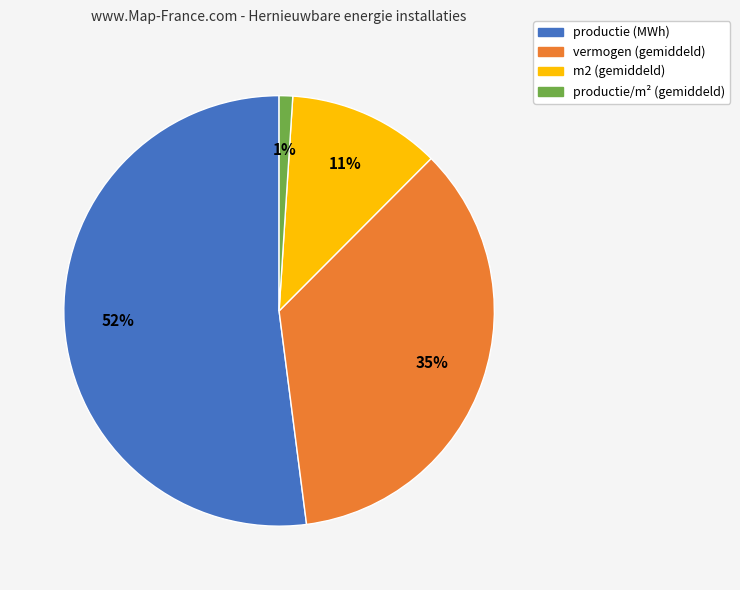

To the nearest percent, what is the average slice percentage?

25%